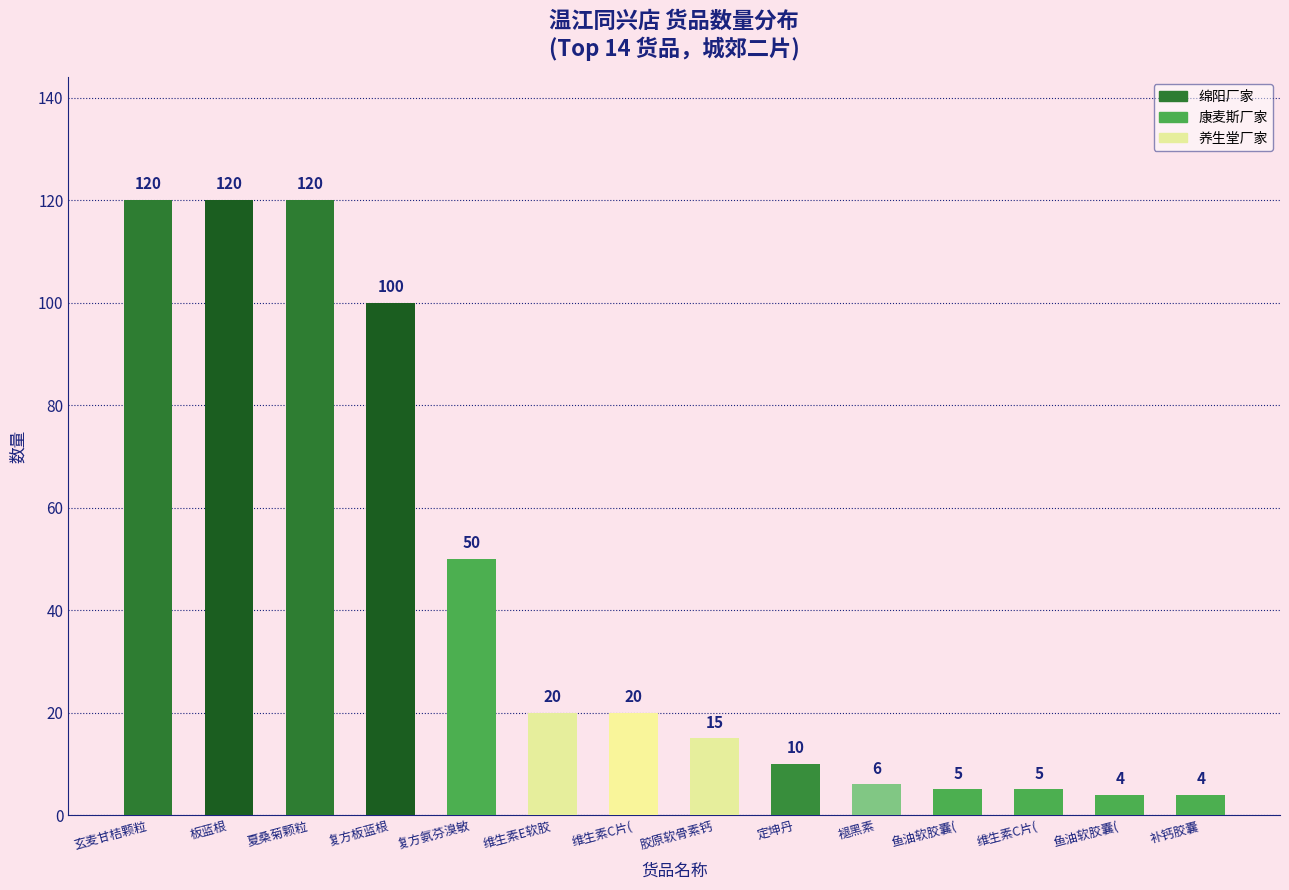

Reading left to right, extract all data points from this chart.

玄麦甘桔颗粒=120	板蓝根=120	夏桑菊颗粒=120	复方板蓝根=100	复方氨芬溴敏=50	维生素E软胶=20	维生素C片(=20	胶原软骨素钙=15	定坤丹=10	褪黑素=6	鱼油软胶囊(=5	维生素C片(=5	鱼油软胶囊(=4	补钙胶囊=4